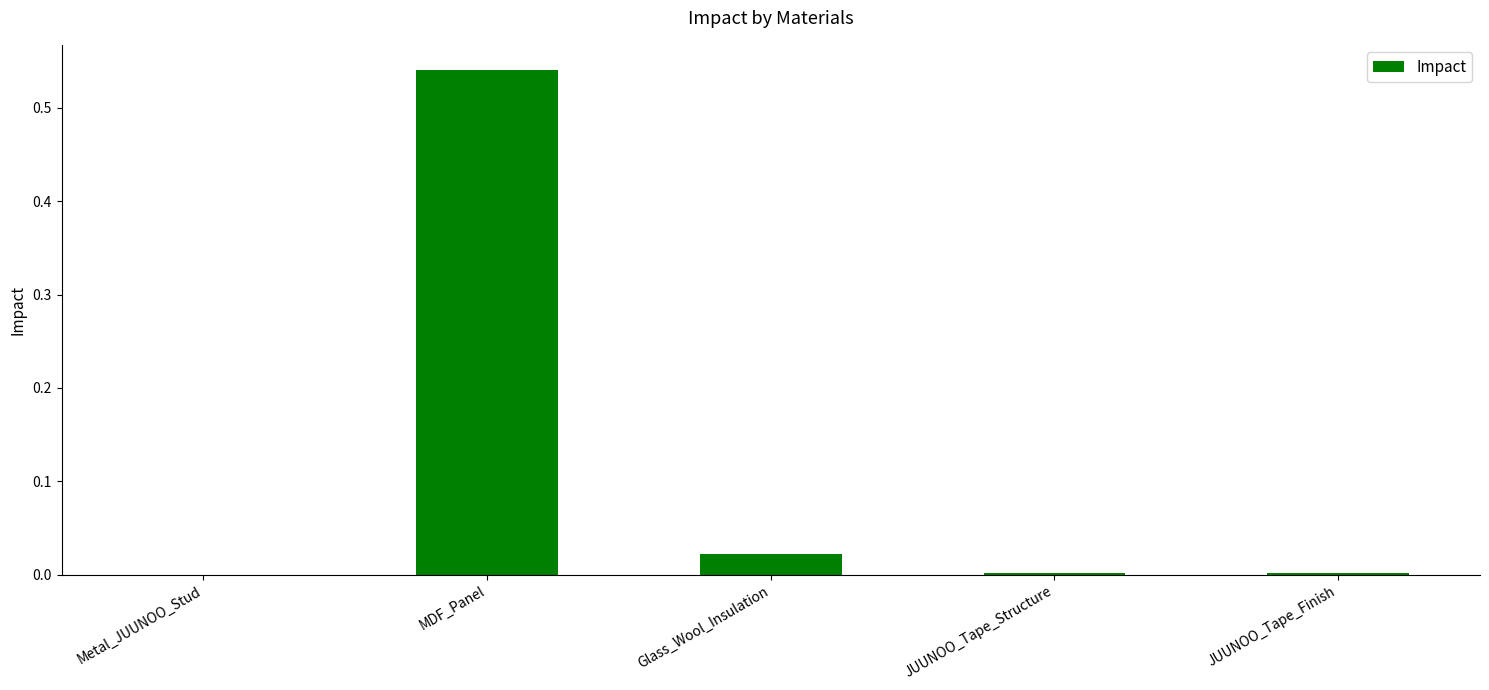

What is the sum of the values at Glass_Wool_Insulation and MDF_Panel?

0.6